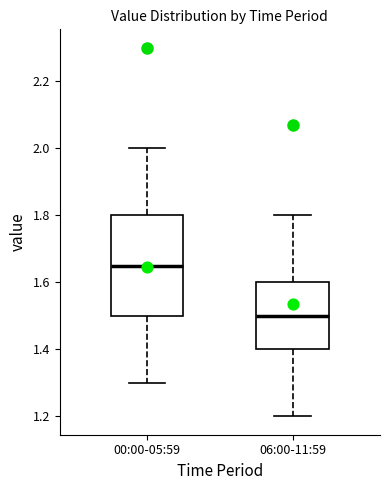

Where does the median line of the box for 00:00-05:59 sit on the y-axis? The values are not printed on the chart, so give them approximately, as read against the axis.

1.66